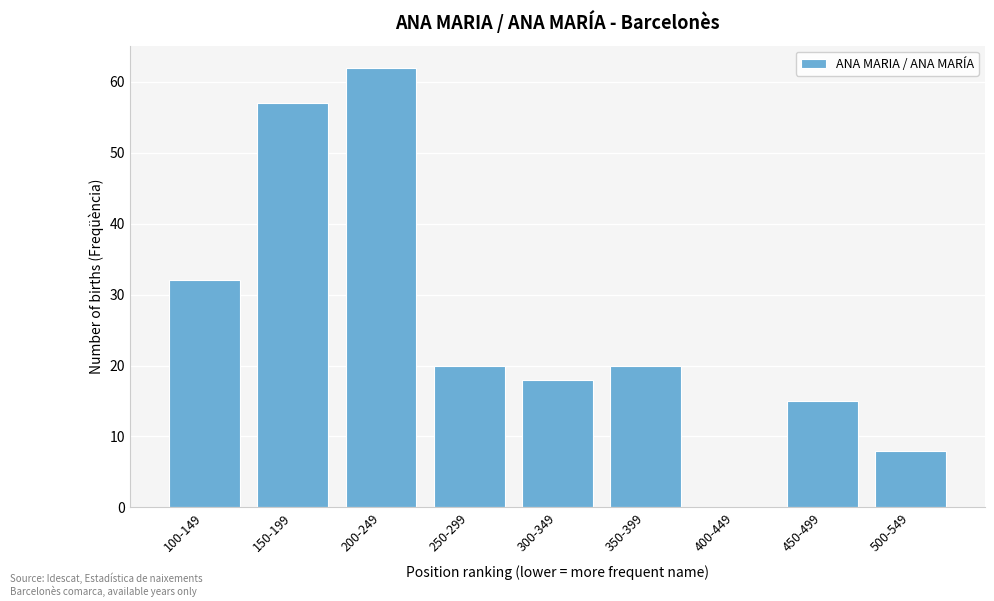

Reading right to left, what are all the values shown in this chart?

500-549=8	450-499=15	400-449=0	350-399=20	300-349=18	250-299=20	200-249=62	150-199=57	100-149=32